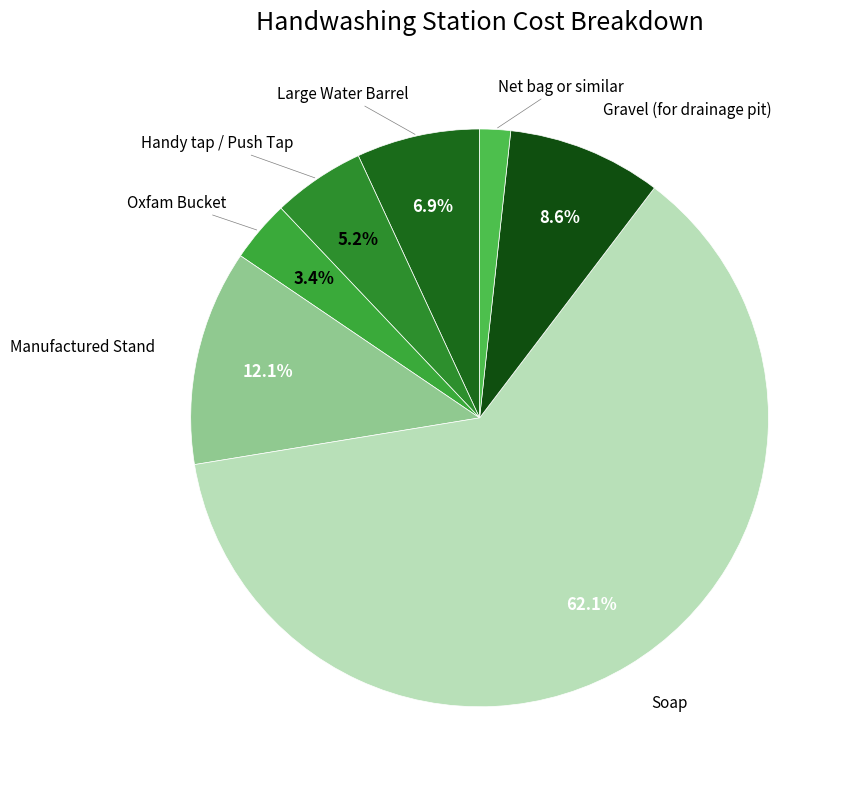

Is there any slice that represents more than half of the pie?

Yes